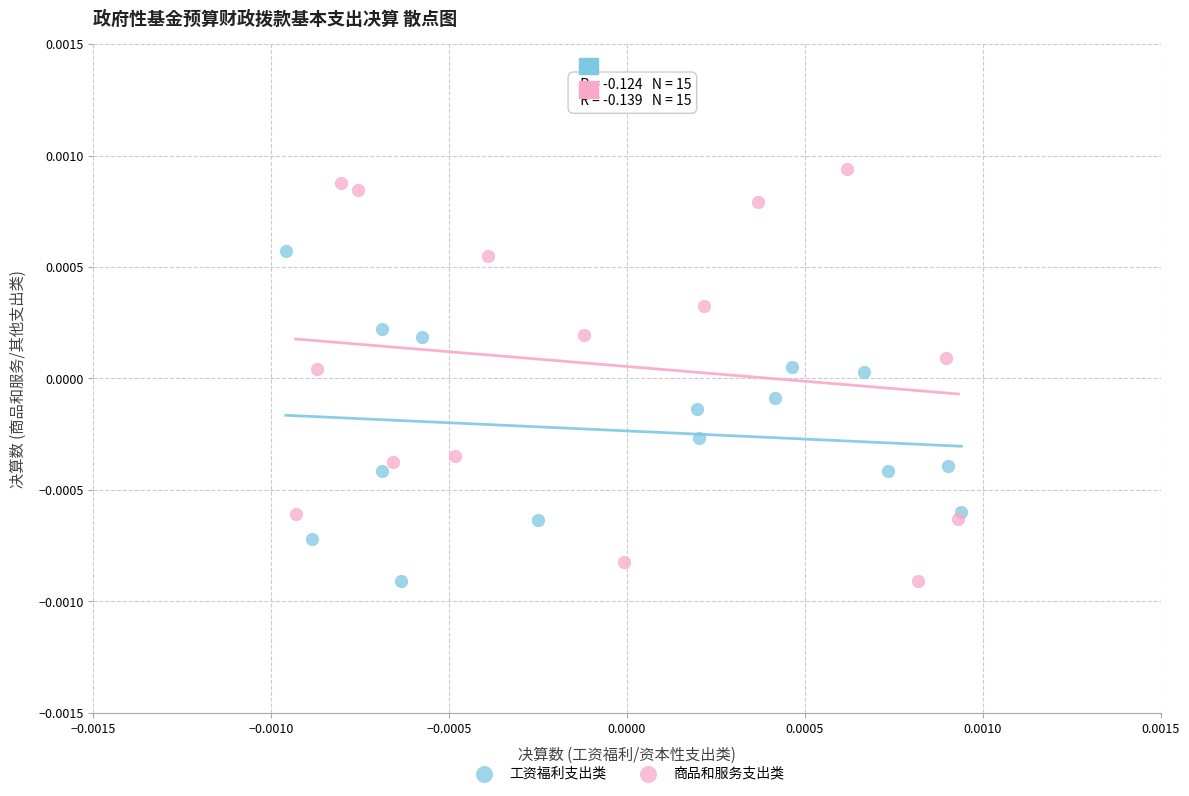

Which series contains the highest Y value?

商品和服务支出类